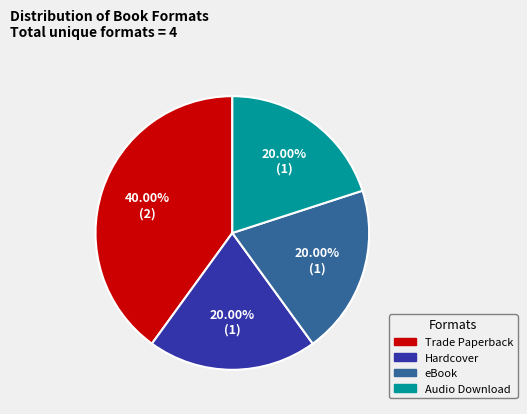

Is eBook the majority of the pie?

No